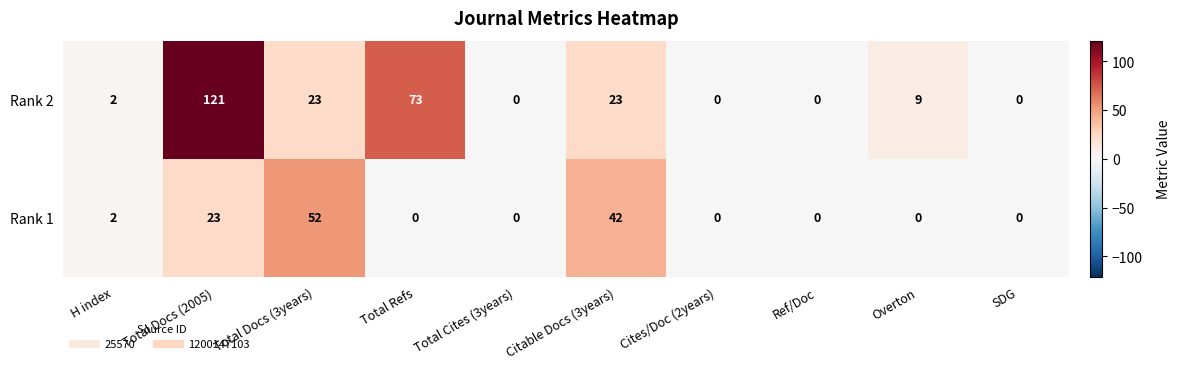

What is the difference between the maximum and minimum values in the Rank 1 series?

52